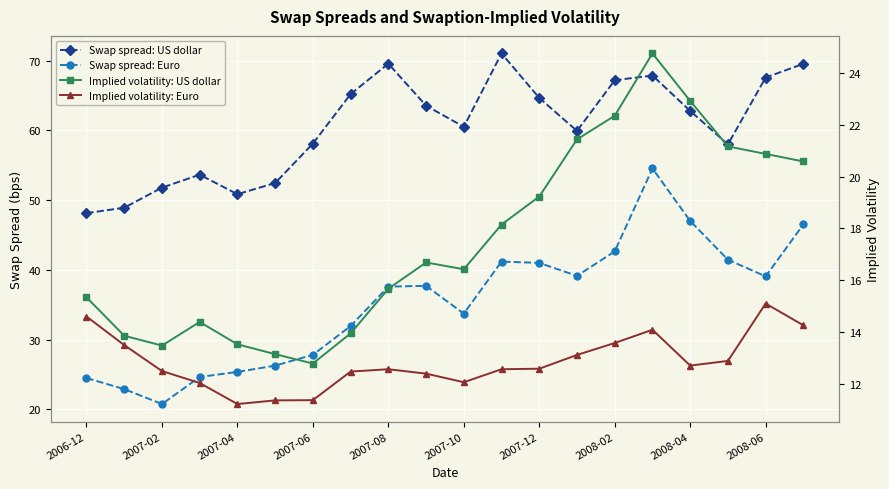

In Implied volatility: US dollar, how many points are higher than both neighbors (excluding endpoints)?

3